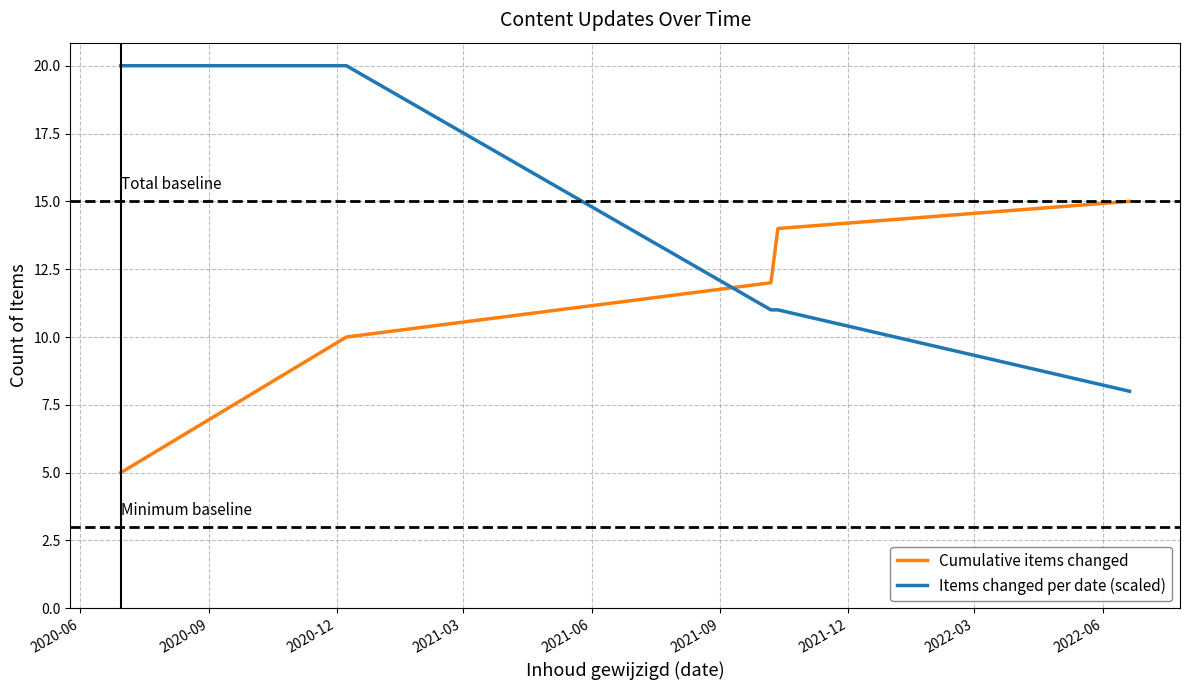

List the series in order of their overall mean, lowest first.

Cumulative items changed, Items changed per date (scaled)